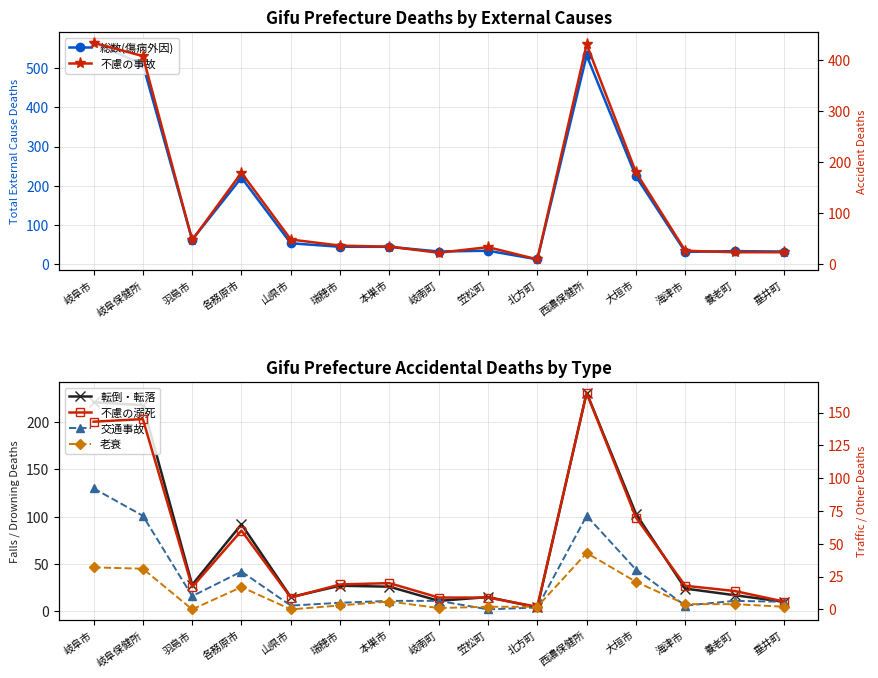

Reading left to right, list all the values displayed in this chart.

総数(傷病外因): 岐阜市=564	岐阜保健所=509	羽島市=63	各務原市=221	山県市=54	瑞穂市=45	本巣市=45	岐南町=33	笠松町=35	北方町=13	西濃保健所=532	大垣市=224	海津市=32	養老町=34	垂井町=33
転倒・転落: 岐阜市=221	岐阜保健所=218	羽島市=28	各務原市=92	山県市=15	瑞穂市=27	本巣市=26	岐南町=11	笠松町=15	北方町=4	西濃保健所=231	大垣市=103	海津市=24	養老町=17	垂井町=10
交通事故: 岐阜市=130	岐阜保健所=101	羽島市=16	各務原市=42	山県市=6	瑞穂市=9	本巣市=11	岐南町=11	笠松町=2	北方町=4	西濃保健所=101	大垣市=44	海津市=6	養老町=11	垂井町=10
不慮の事故: 岐阜市=434	岐阜保健所=408	羽島市=47	各務原市=179	山県市=48	瑞穂市=36	本巣市=34	岐南町=22	笠松町=33	北方町=9	西濃保健所=431	大垣市=180	海津市=26	養老町=23	垂井町=23
不慮の溺死: 岐阜市=143	岐阜保健所=145	羽島市=17	各務原市=60	山県市=9	瑞穂市=19	本巣市=20	岐南町=9	笠松町=9	北方町=2	西濃保健所=165	大垣市=70	海津市=18	養老町=14	垂井町=6
老衰: 岐阜市=32	岐阜保健所=31	羽島市=0	各務原市=17	山県市=0	瑞穂市=3	本巣市=6	岐南町=1	笠松町=2	北方町=2	西濃保健所=43	大垣市=21	海津市=4	養老町=4	垂井町=2